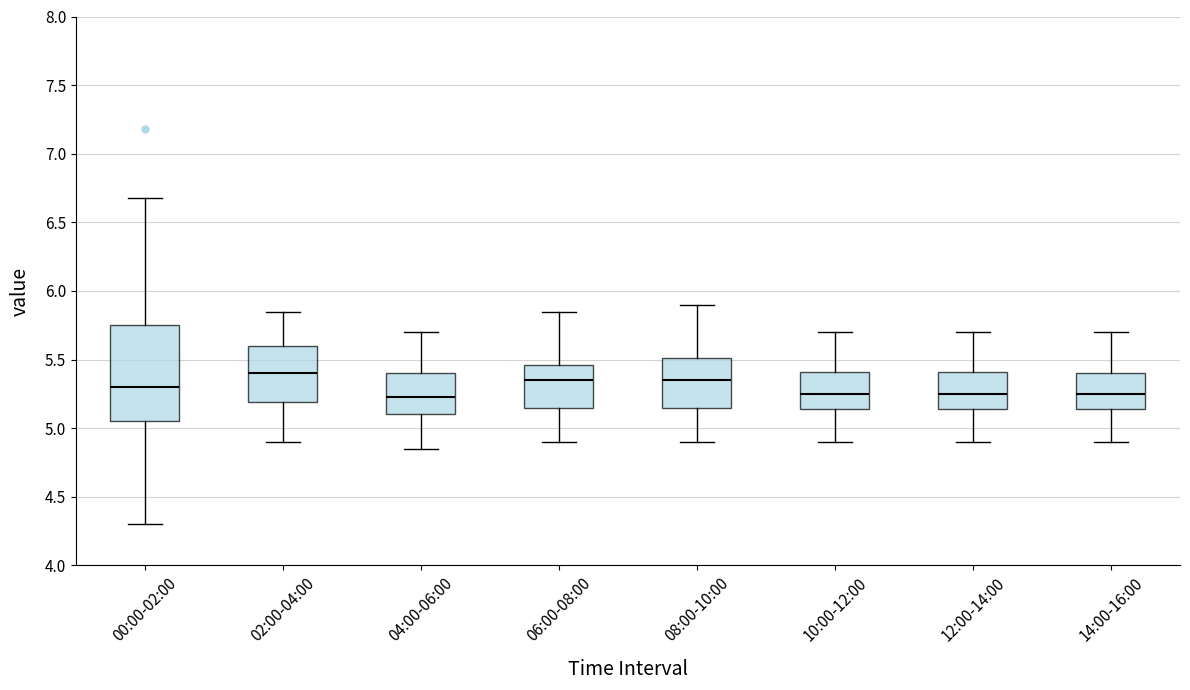

Reading left to right, transcribe this box plot: for each box, give where its median line is, the range the box spans, and where its two whiskers end, as read against the y-axis. The values are not printed on the chart, so give them approximately, as read against the axis.

00:00-02:00: median 5.30, box 5.05 to 5.75, whiskers 4.30 to 6.70
02:00-04:00: median 5.40, box 5.20 to 5.60, whiskers 4.90 to 5.85
04:00-06:00: median 5.25, box 5.10 to 5.40, whiskers 4.85 to 5.70
06:00-08:00: median 5.35, box 5.15 to 5.45, whiskers 4.90 to 5.85
08:00-10:00: median 5.35, box 5.15 to 5.50, whiskers 4.90 to 5.90
10:00-12:00: median 5.25, box 5.15 to 5.40, whiskers 4.90 to 5.70
12:00-14:00: median 5.25, box 5.15 to 5.40, whiskers 4.90 to 5.70
14:00-16:00: median 5.25, box 5.15 to 5.40, whiskers 4.90 to 5.70